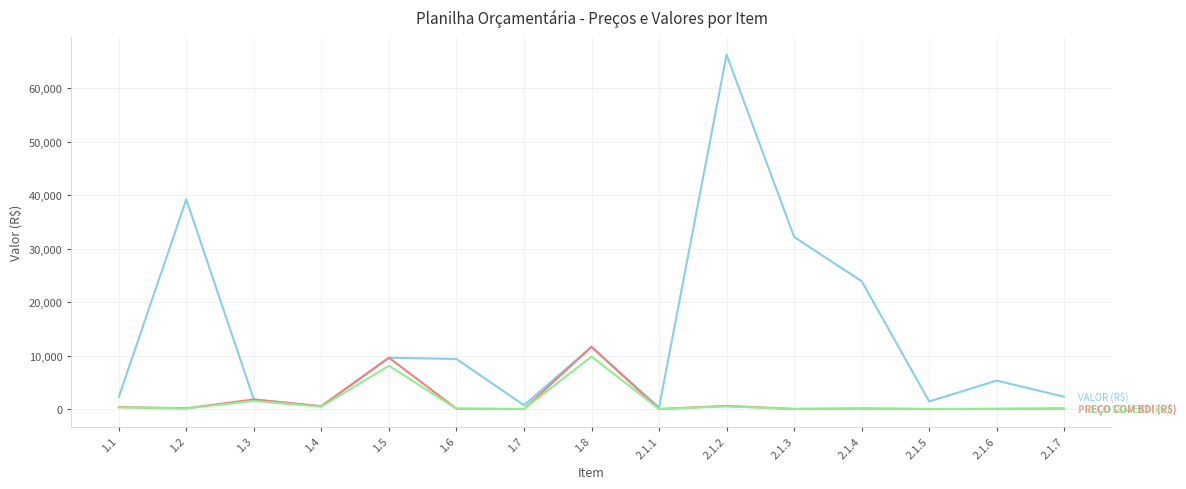

What is the total value across all series at 2.1.5?

1426.6